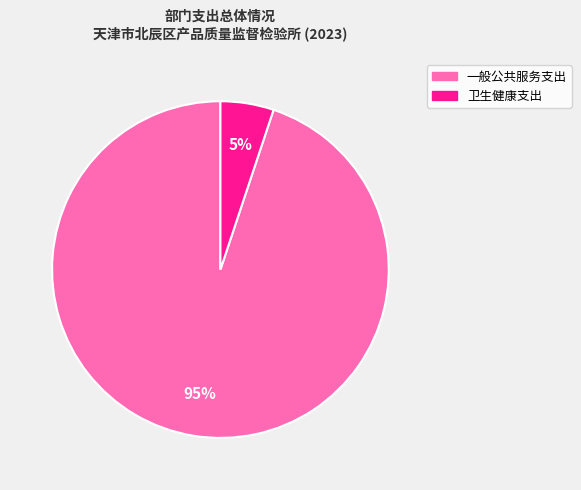

Does 一般公共服务支出 account for over 50% of the chart?

Yes